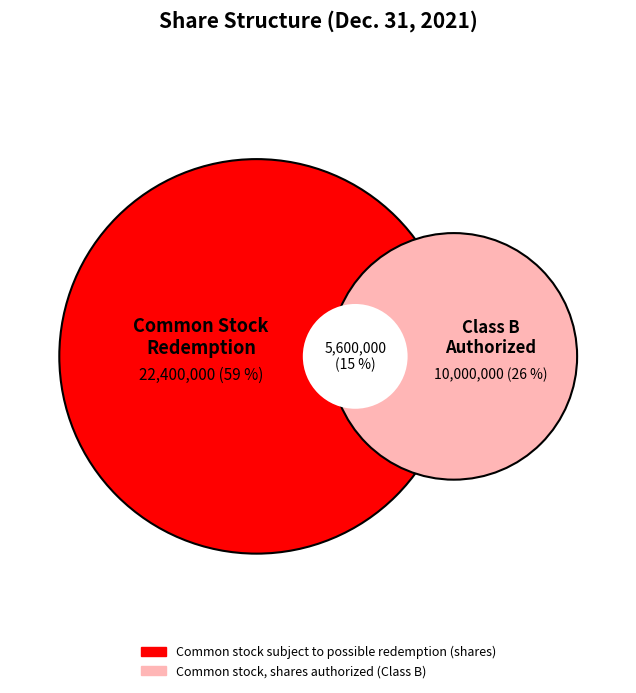

Does Common stock subject to possible redemption (shares) represent more than half of the total?

Yes